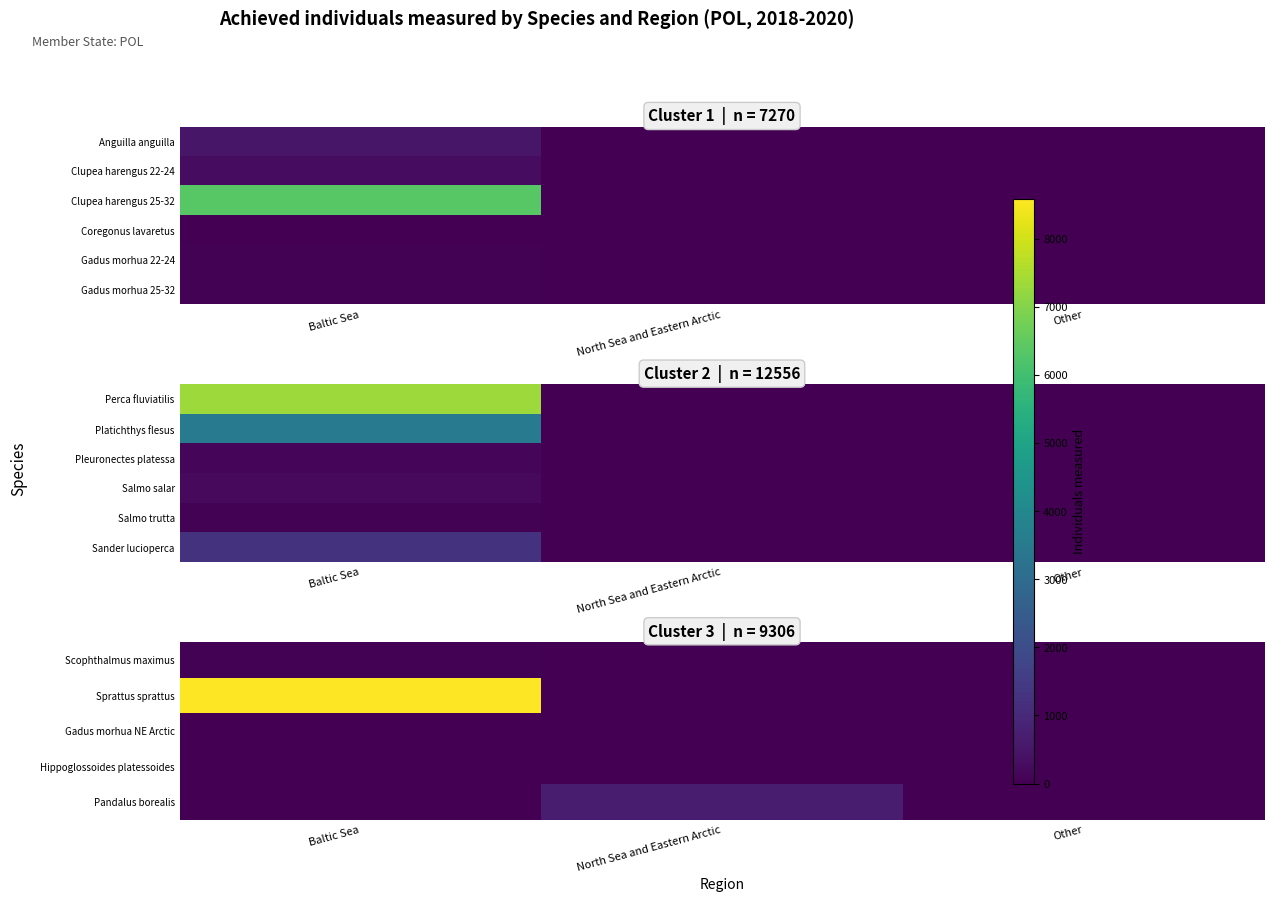

Is it true that Sander lucioperca equals 0 at Other?

True